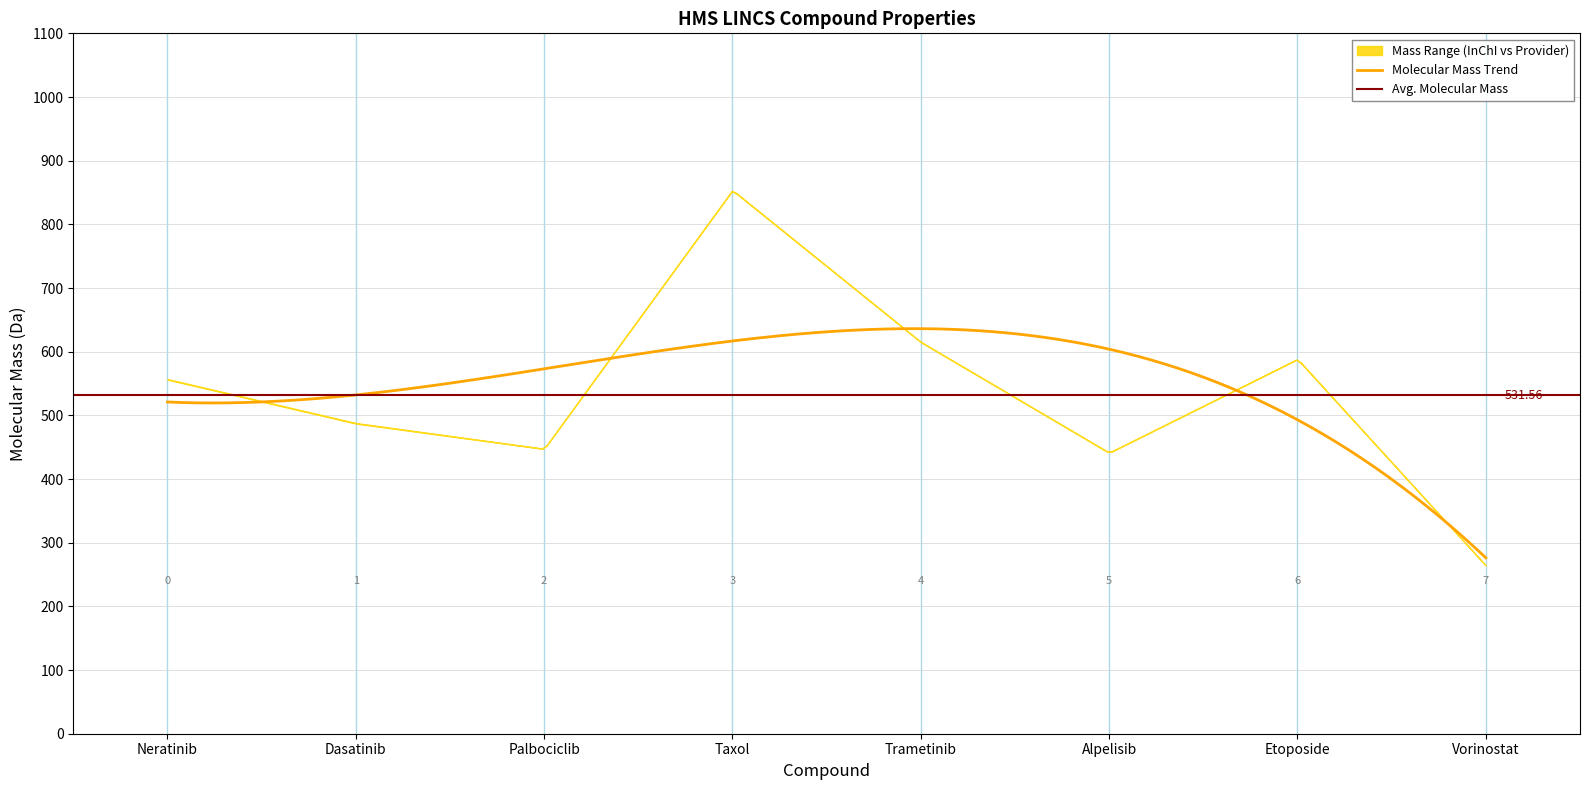

Reading left to right, extract all data points from this chart.

Molecular Mass: 556.2	487.2	447.2	853.3	615.1	441.1	588.2	264.1
Molecular Weight: 557.0	488.0	447.5	853.9	615.4	441.5	588.6	264.3